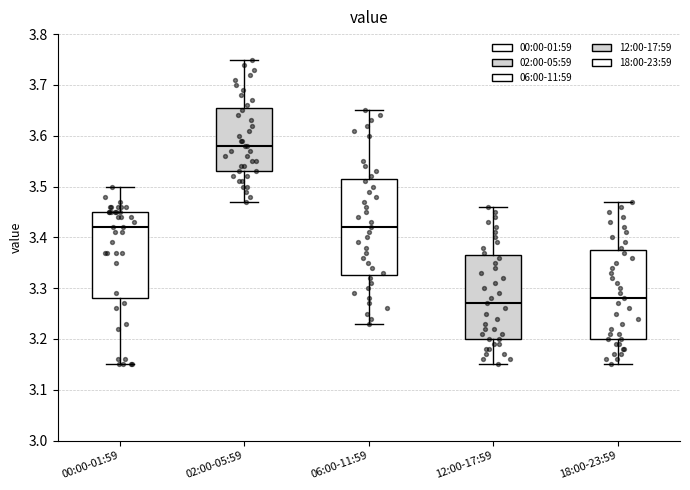

Which box is the tallest, from its lower edge to its upper edge?

06:00-11:59